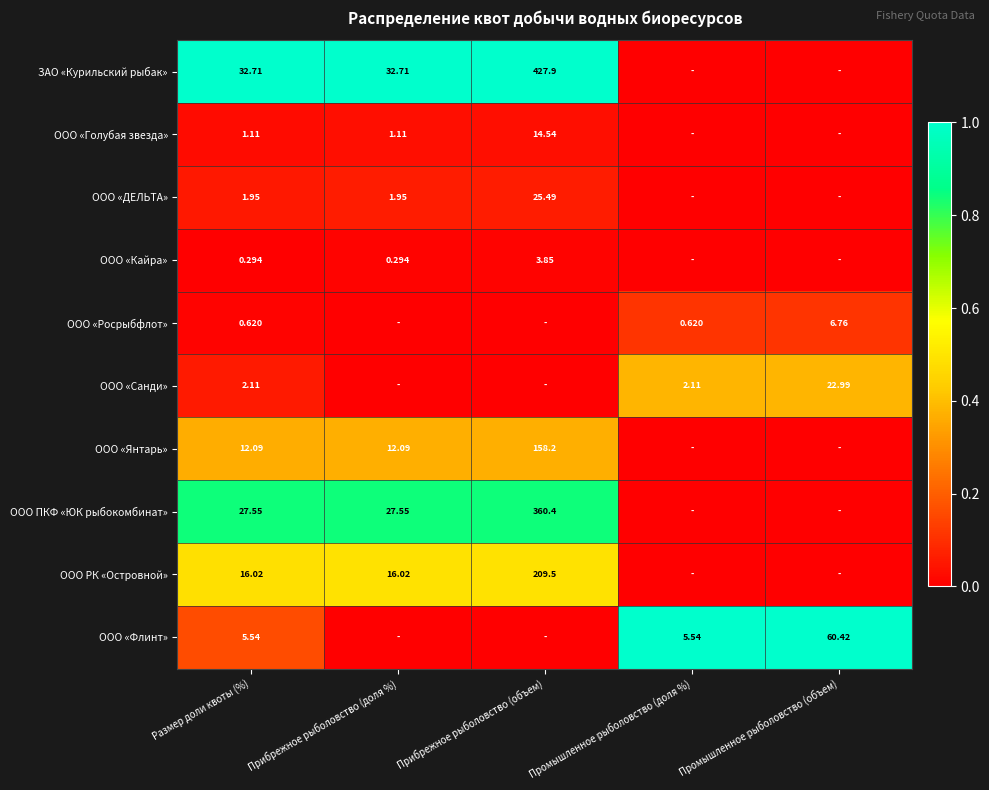

The value of ООО «Голубая звезда» at Промышленное рыболовство (доля %) is 0.0. True or false?

True